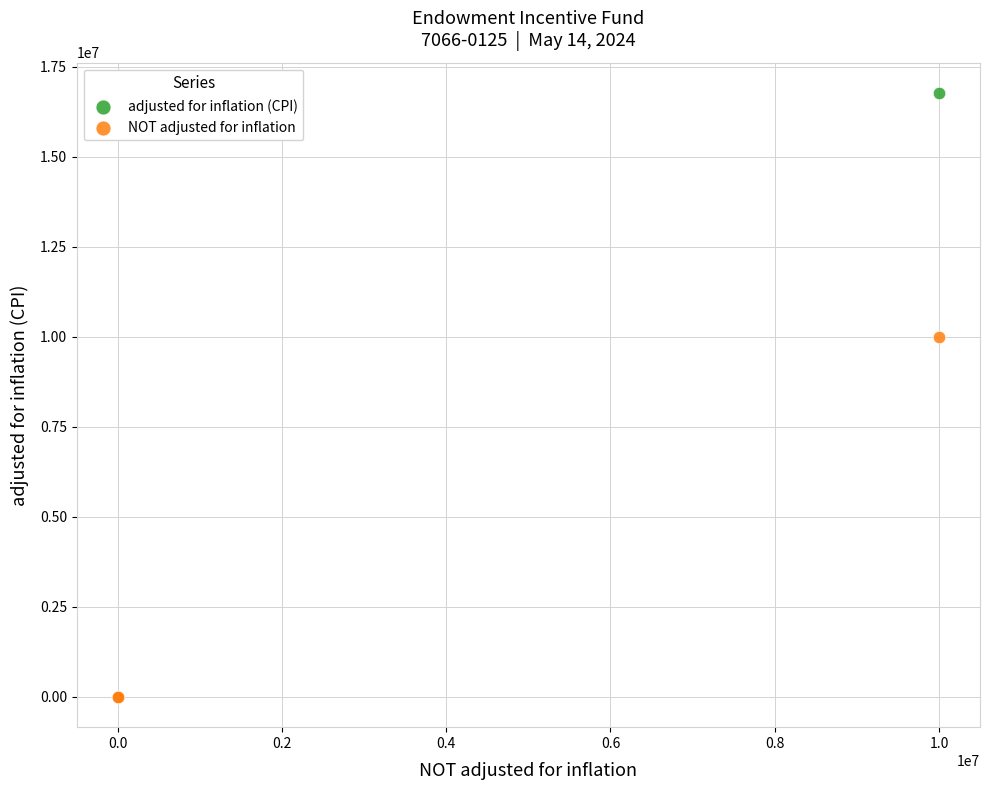

Across all series, what Y value is closest to 8390368?

10000000